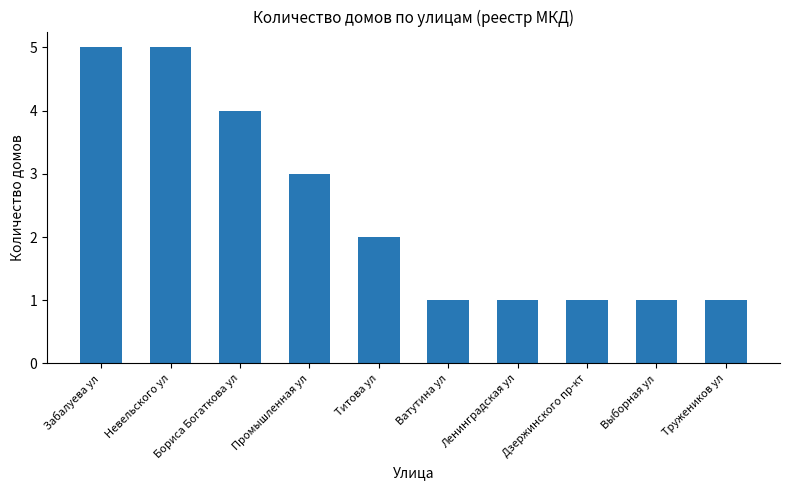

What is the average value?

2